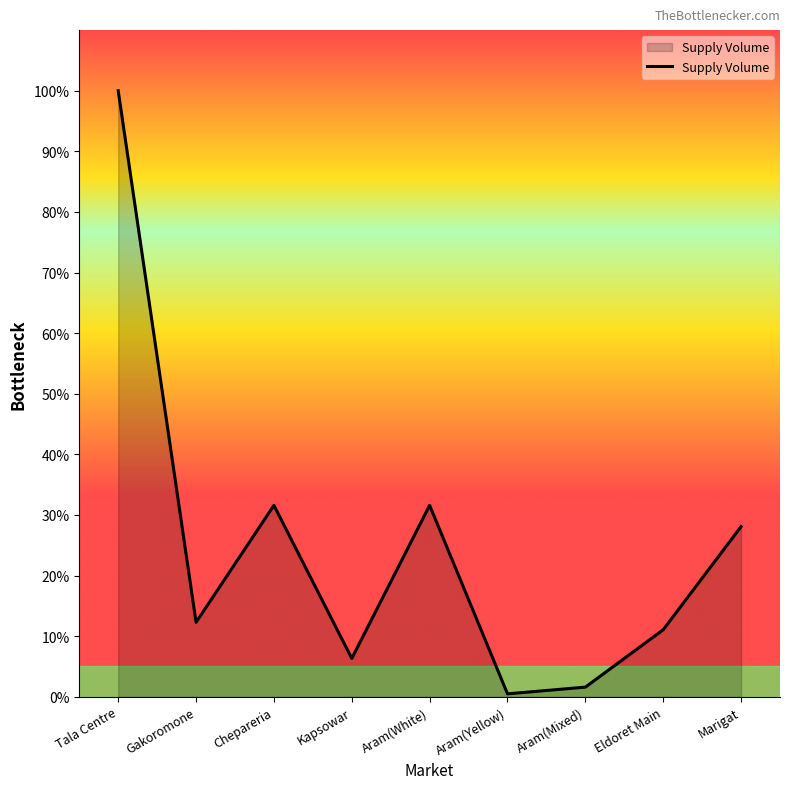

What position from the left is Aram(White)?

5